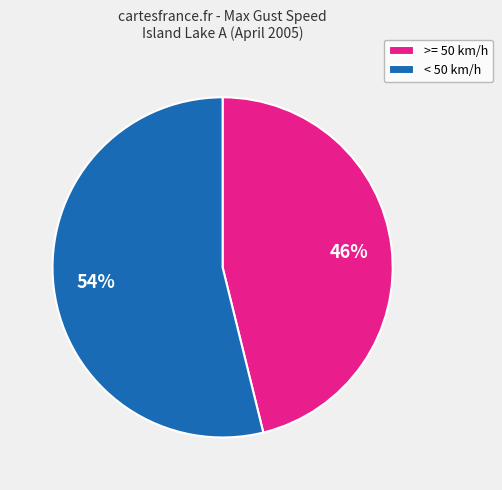

Is there any slice that represents more than half of the pie?

Yes